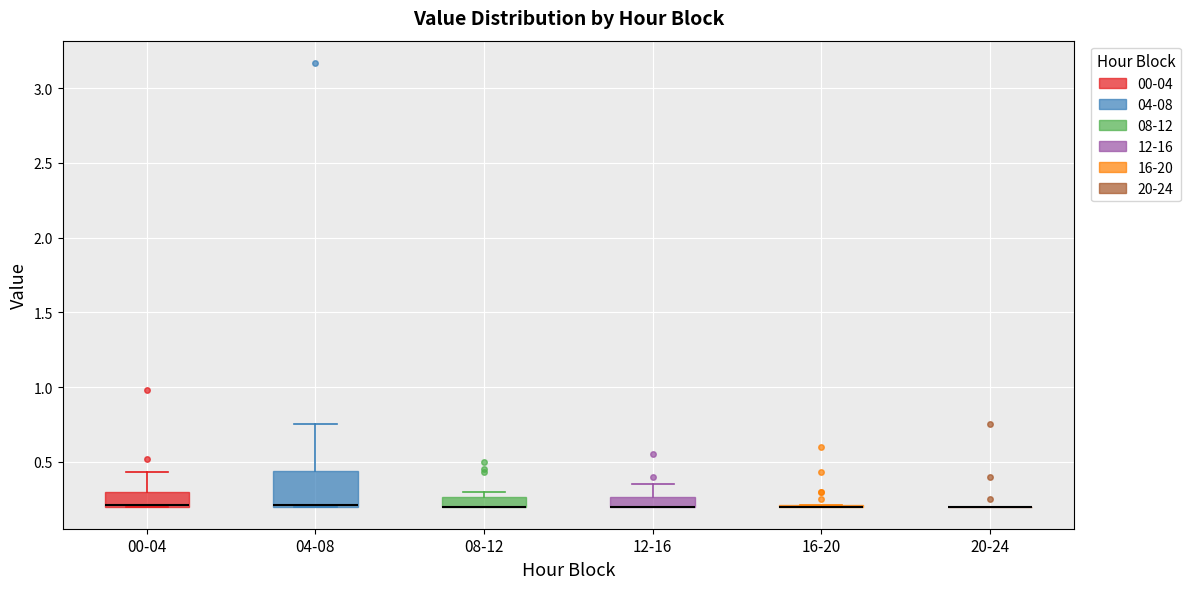

Which box is the tallest, from its lower edge to its upper edge?

04-08